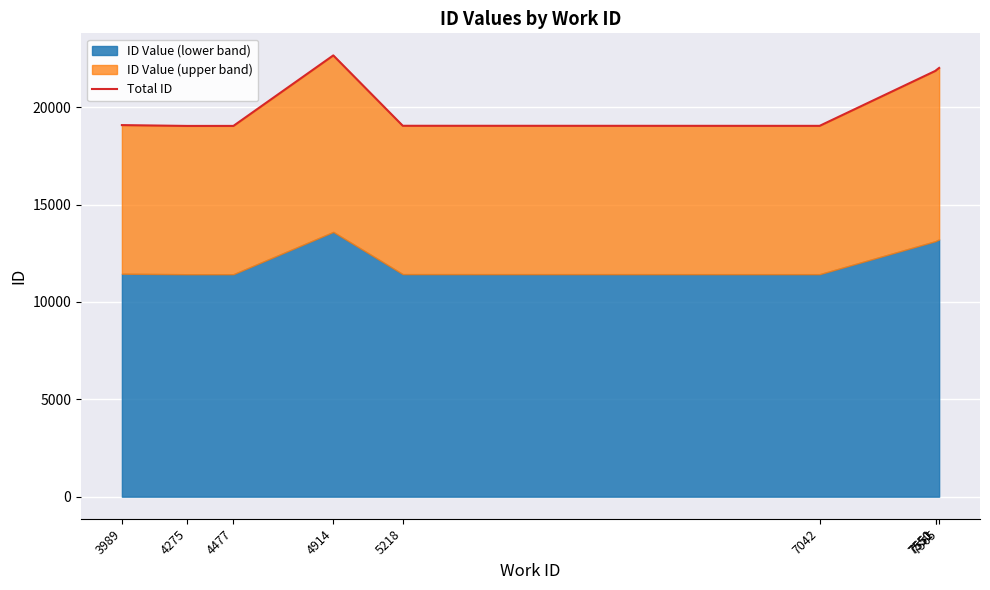

What is the value of the 6th point from the left?

19042